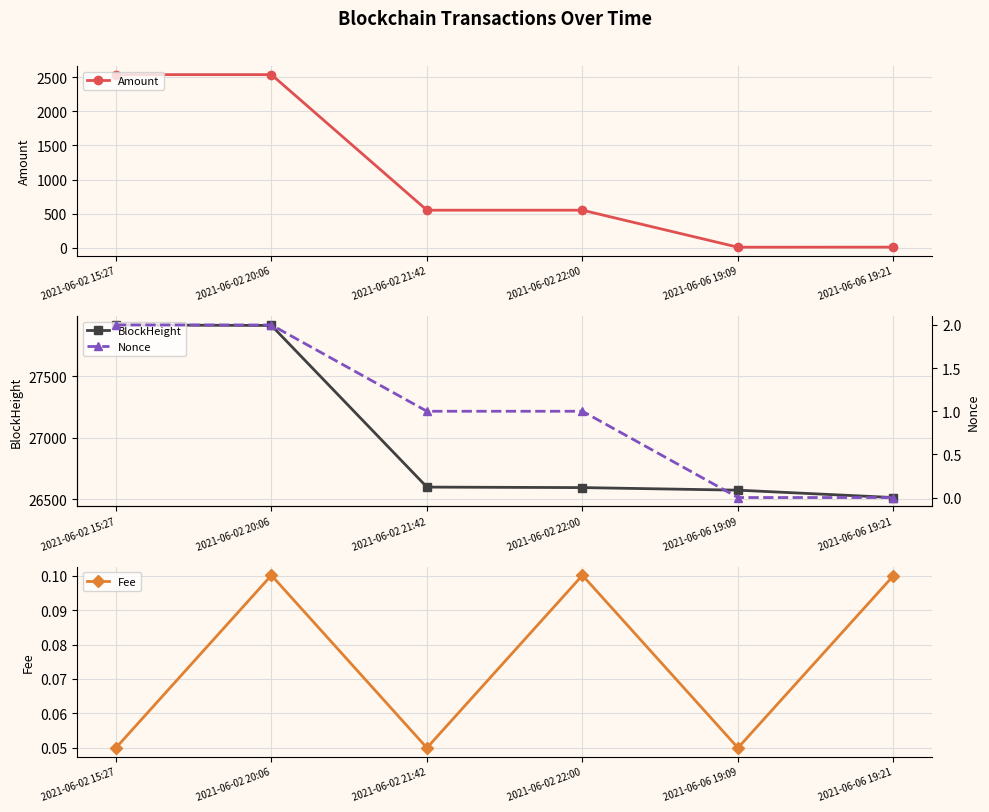

True or false: Amount and BlockHeight intersect in this chart.

False